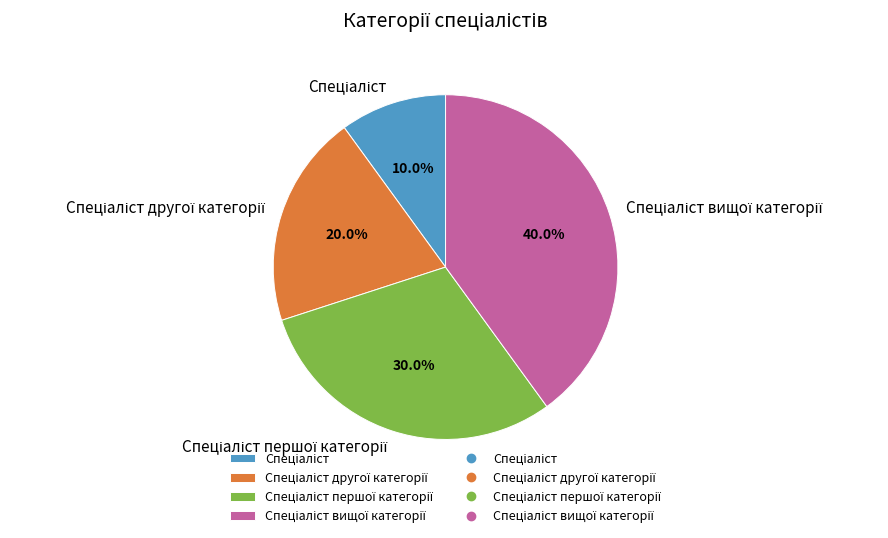

Is there any slice that represents more than half of the pie?

No